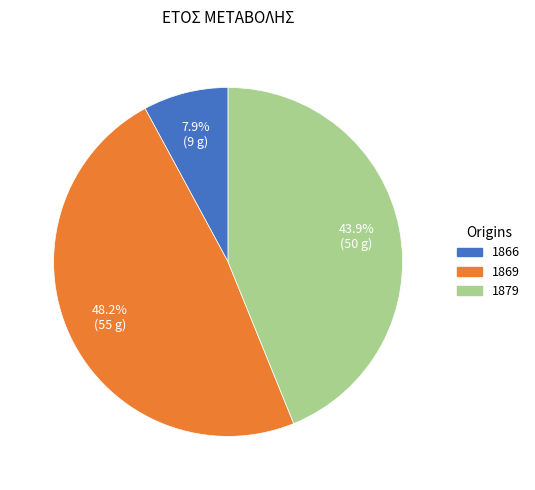

Is the sum of 1869 and 1879 greater than half?

Yes